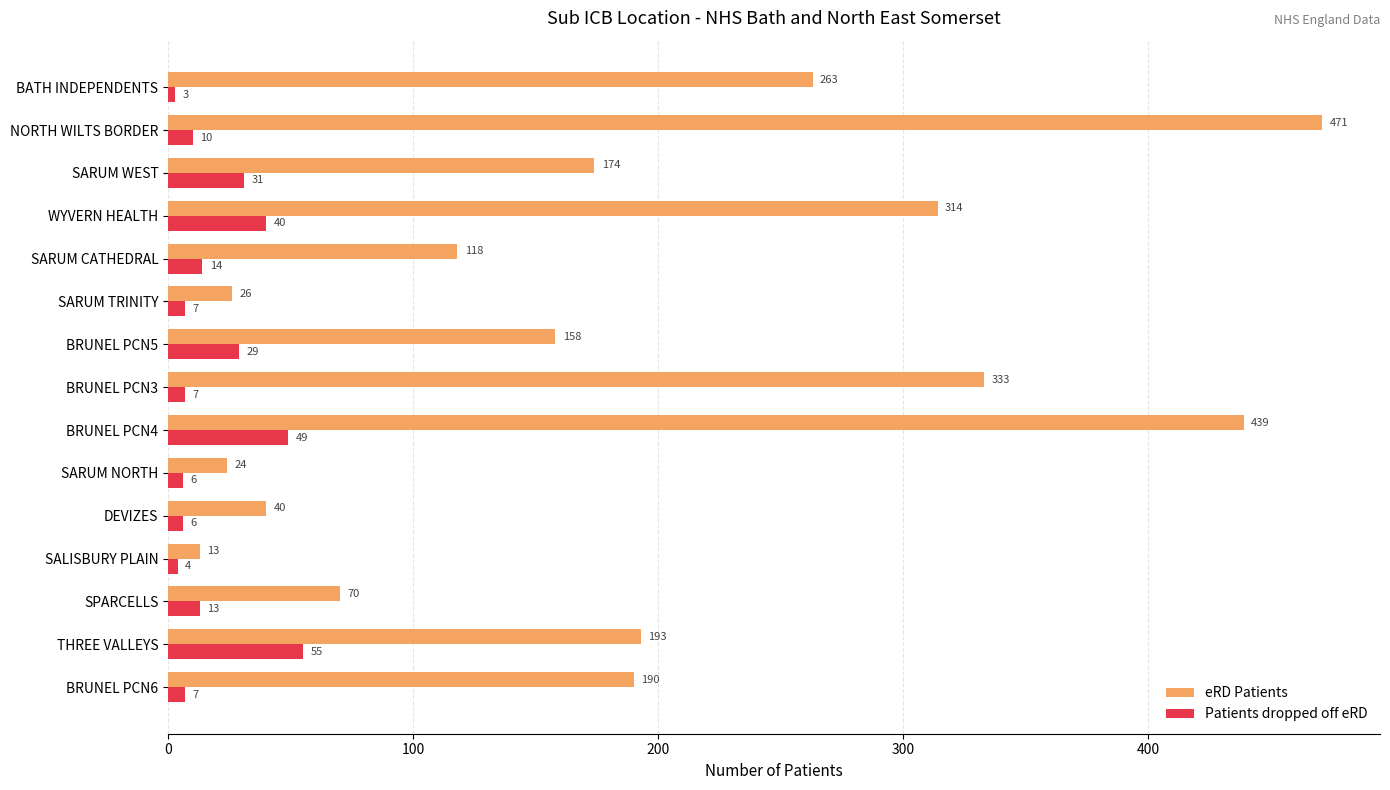

Is it true that Patients dropped off eRD equals 32 at BRUNEL PCN4?

False